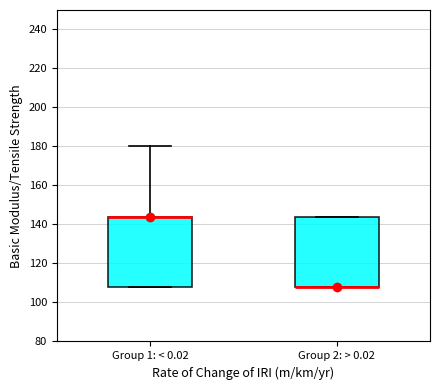

Reading left to right, transcribe this box plot: for each box, give where its median line is, the range the box spans, and where its two whiskers end, as read against the y-axis. The values are not printed on the chart, so give them approximately, as read against the axis.

Group 1: < 0.02: median 144 (drawn on the box's upper edge), box 108 to 144, whiskers 108 to 180
Group 2: > 0.02: median 108 (drawn on the box's lower edge), box 108 to 144, whiskers 108 to 144